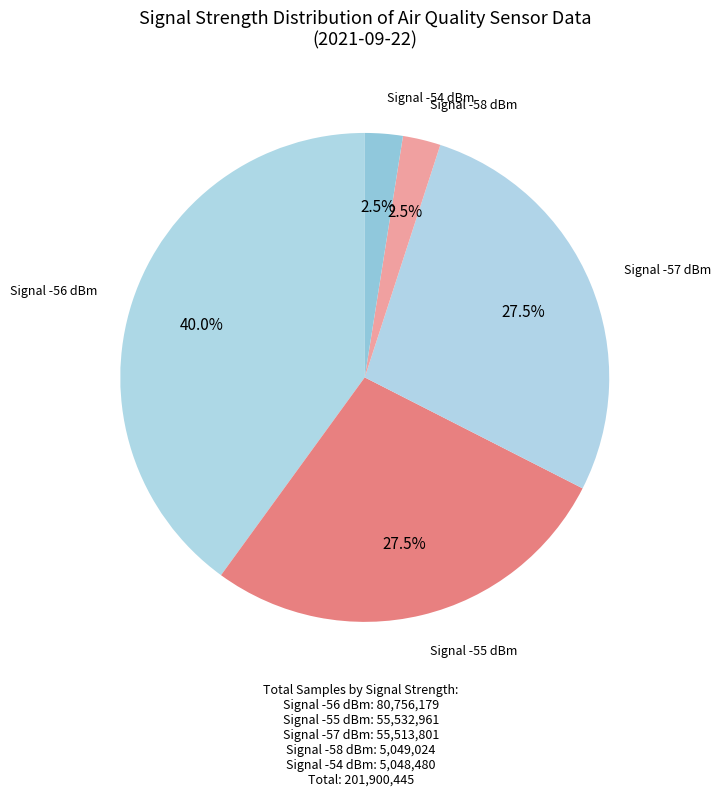

Which slice is the largest?

Signal -56 dBm